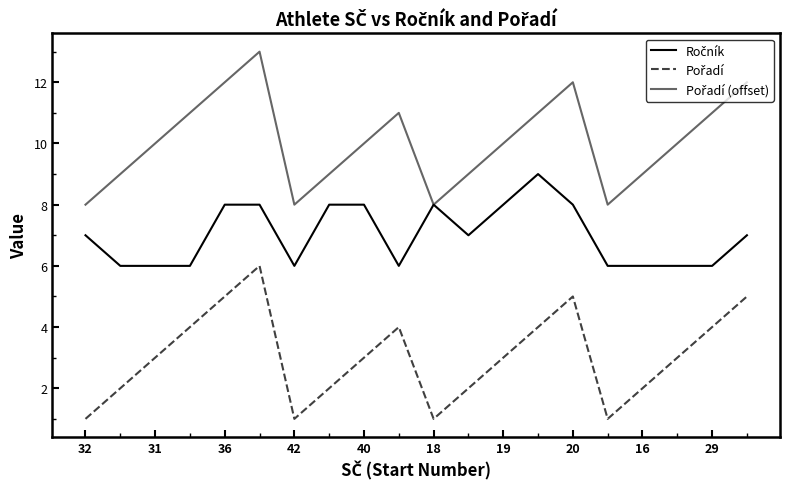

Reading left to right, extract all data points from this chart.

Ročník: 7	6	6	6	8	8	6	8	8	6	8	7	8	9	8	6	6	6	6	7
Pořadí: 1	2	3	4	5	6	1	2	3	4	1	2	3	4	5	1	2	3	4	5
Pořadí (offset): 8	9	10	11	12	13	8	9	10	11	8	9	10	11	12	8	9	10	11	12